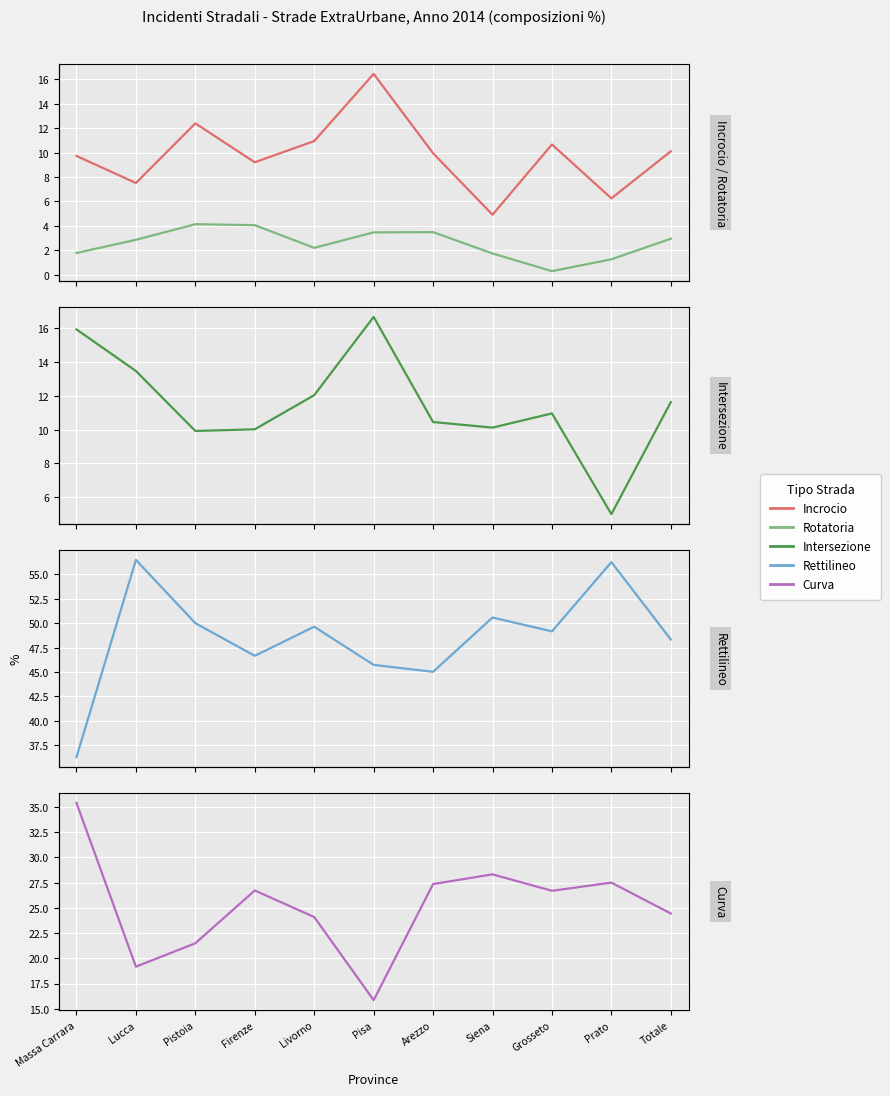

The value of Rotatoria at Lucca is 2.9. True or false?

True